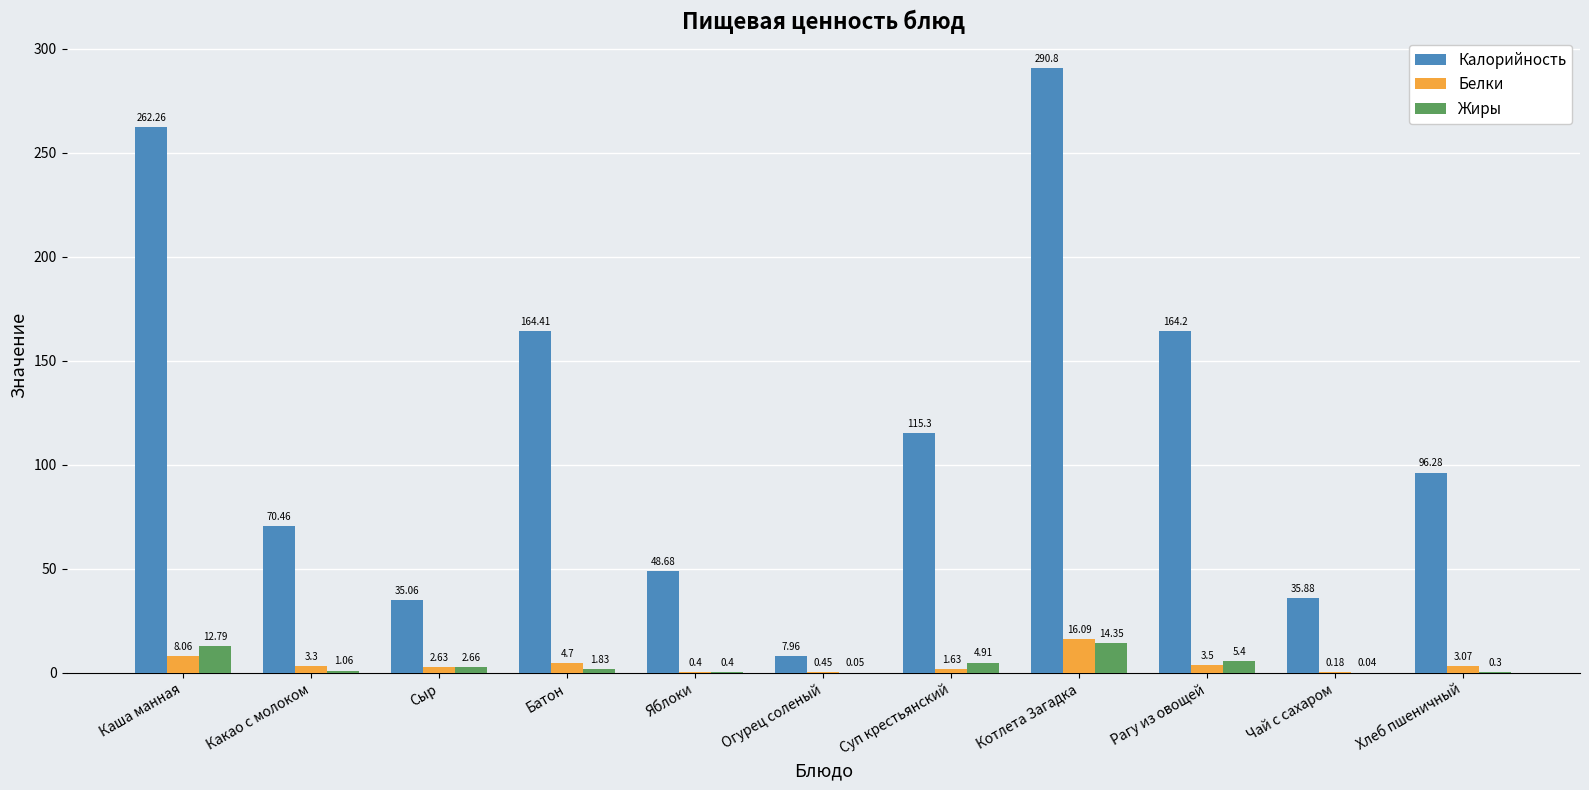

Which series has the largest total across all categories?

Калорийность